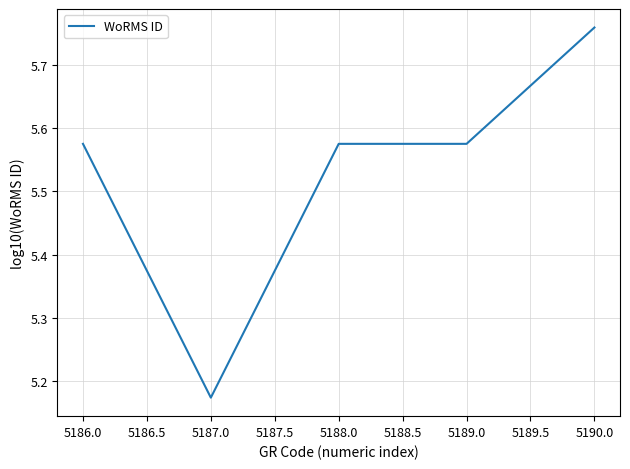

Approximately how many times larger is the value at 5188.0 compared to 5187.0?

1.1